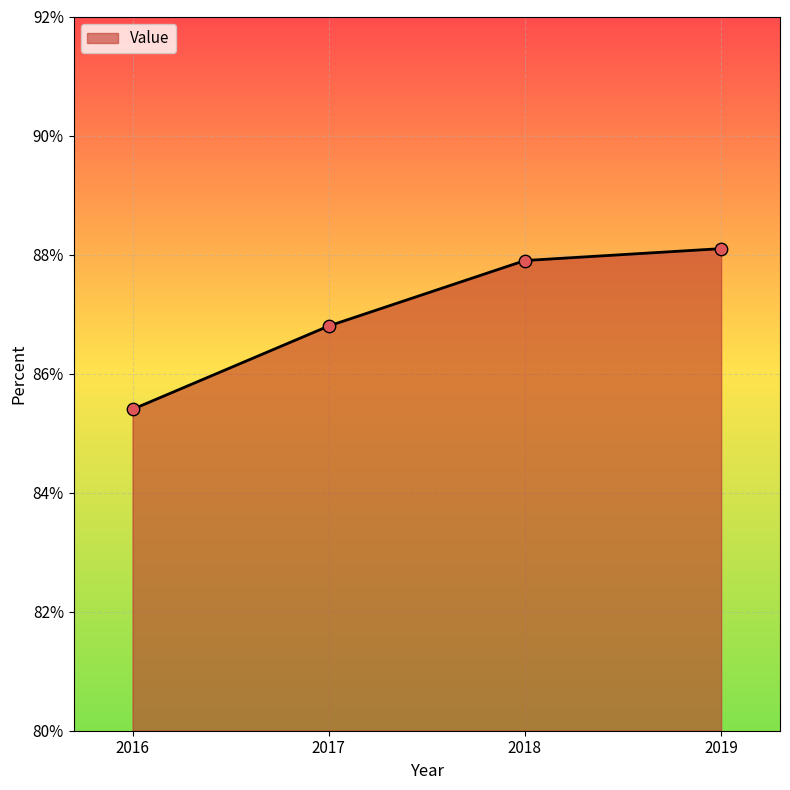

What is the change in value from 2017 to 2019?

+1.3